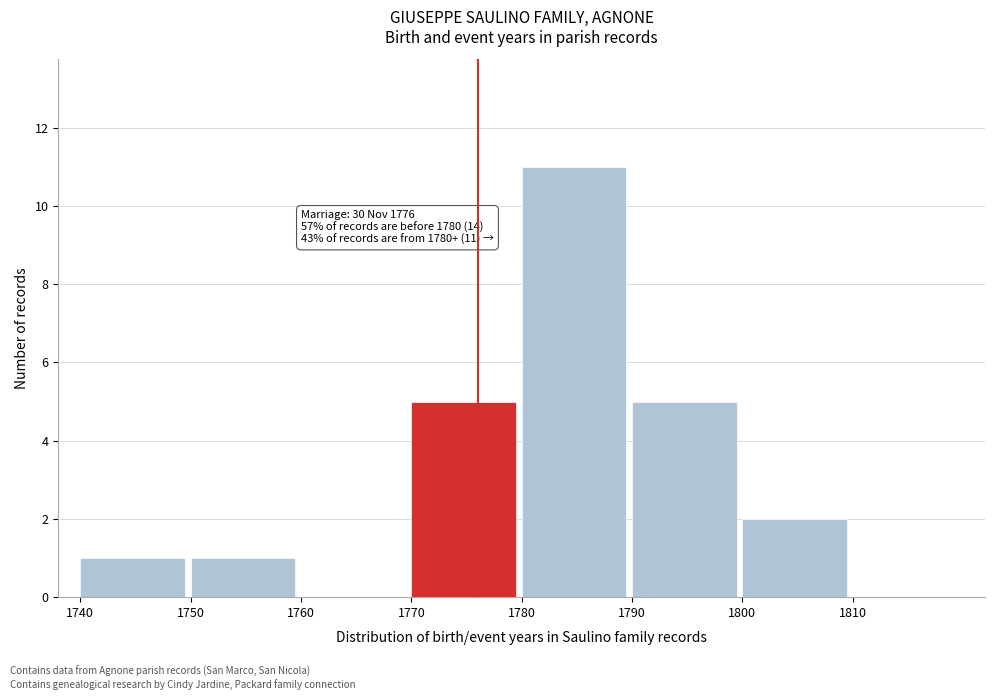

Reading right to left, extract all data points from this chart.

1810=0	1800=2	1790=5	1780=11	1770=5	1760=0	1750=1	1740=1